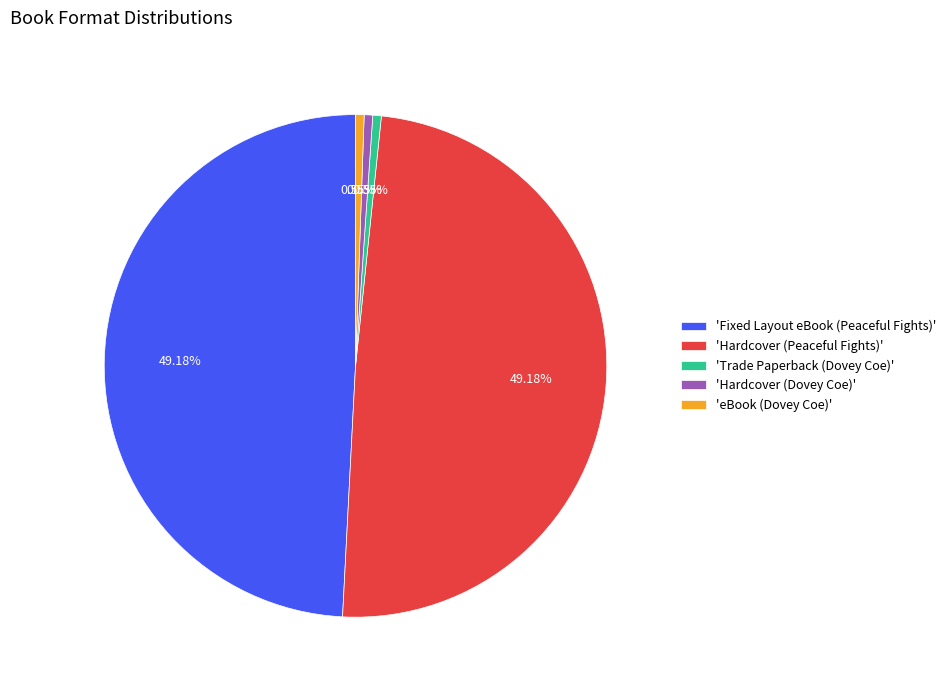

Do 'Trade Paperback (Dovey Coe)' and 'Hardcover (Peaceful Fights)' together represent more than half of the pie?

No